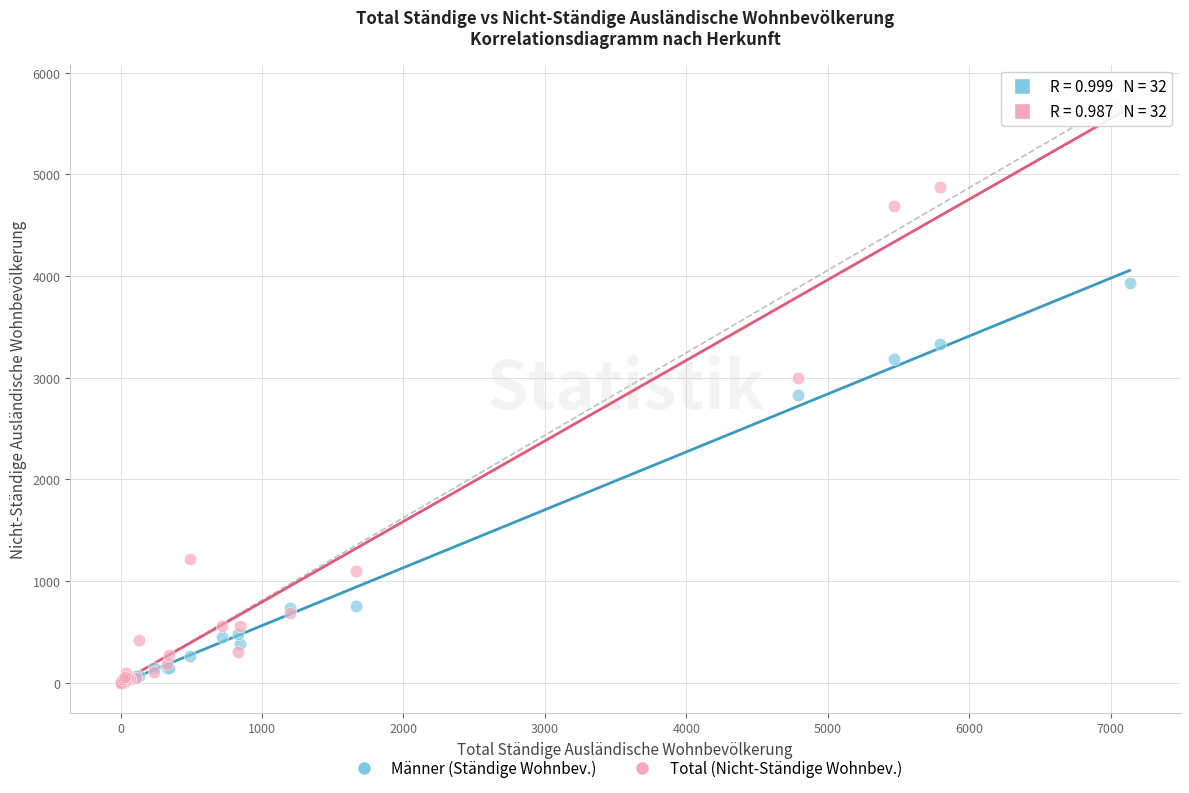

In the Männer (Ständige Wohnbev.) series, what Y value is closest to 1967?

2832